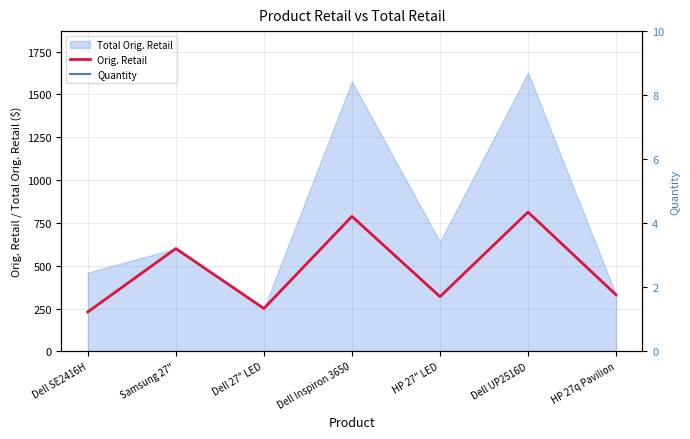

Which label corresponds to the largest value in the chart?

Dell UP2516D